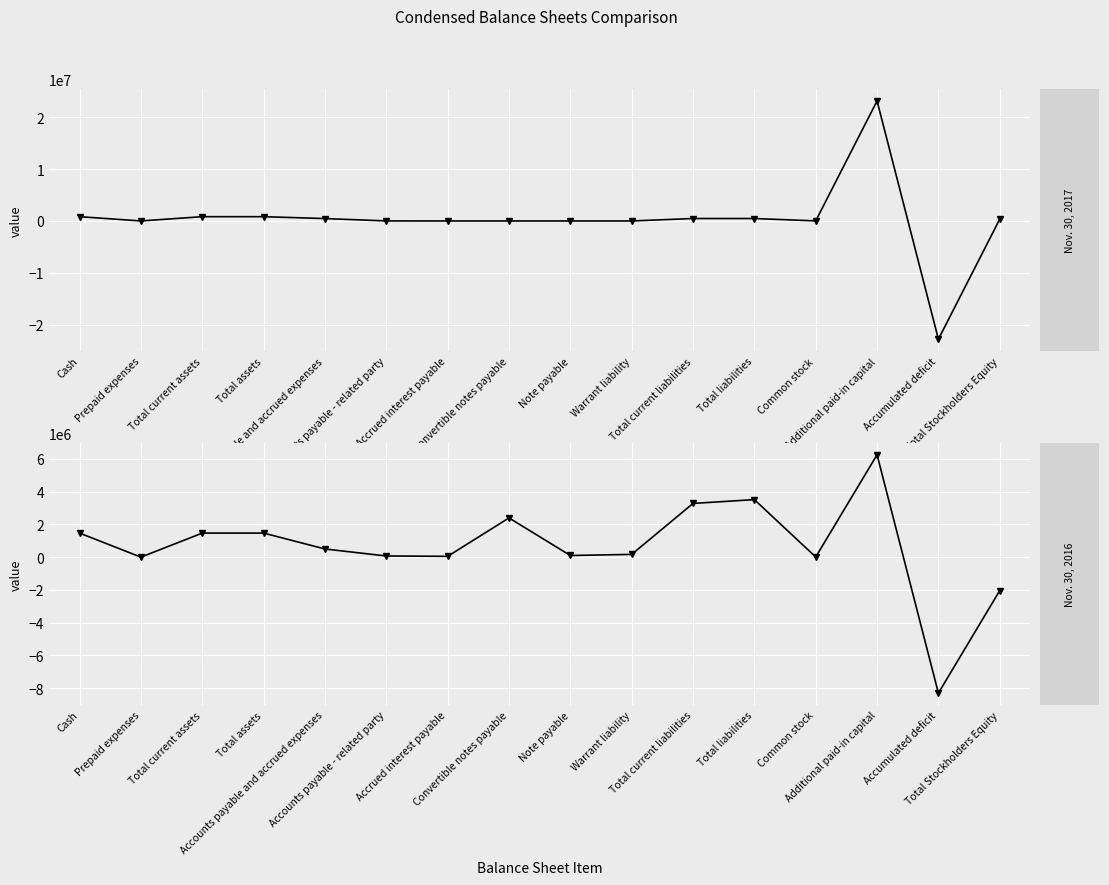

Reading right to left, what are all the values shown in this chart?

Nov. 30, 2017: Total Stockholders Equity=356244	Accumulated deficit=-22843370	Additional paid-in capital=23187408	Common stock=12206	Total liabilities=471039	Total current liabilities=471039	Warrant liability=0	Note payable=0	Convertible notes payable=0	Accrued interest payable=0	Accounts payable - related party=7500	Accounts payable and accrued expenses=463539	Total assets=827283	Total current assets=827283	Prepaid expenses=2500	Cash=824783
Nov. 30, 2016: Total Stockholders Equity=-2043115	Accumulated deficit=-8301703	Additional paid-in capital=6249357	Common stock=9231	Total liabilities=3511839	Total current liabilities=3280322	Warrant liability=168070	Note payable=100152	Convertible notes payable=2394849	Accrued interest payable=48813	Accounts payable - related party=70502	Accounts payable and accrued expenses=497936	Total assets=1468724	Total current assets=1468724	Prepaid expenses=0	Cash=1468724